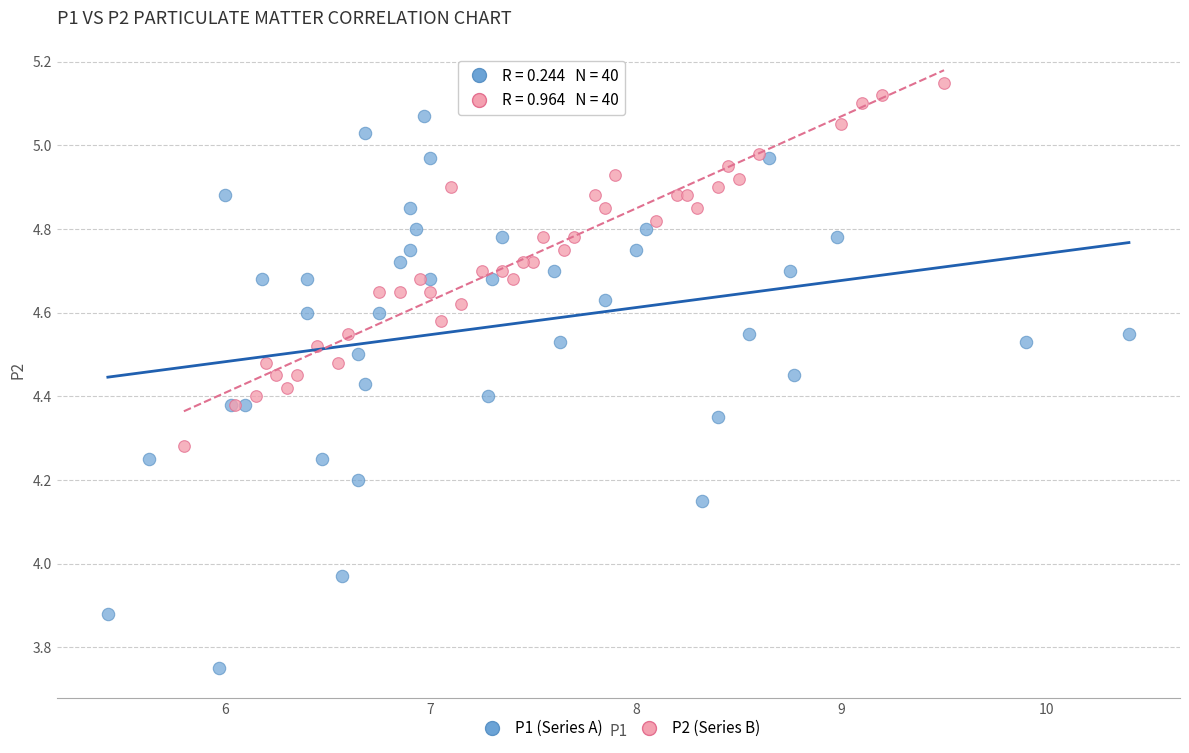

Which series reaches the minimum Y coordinate?

P1 (Series A)